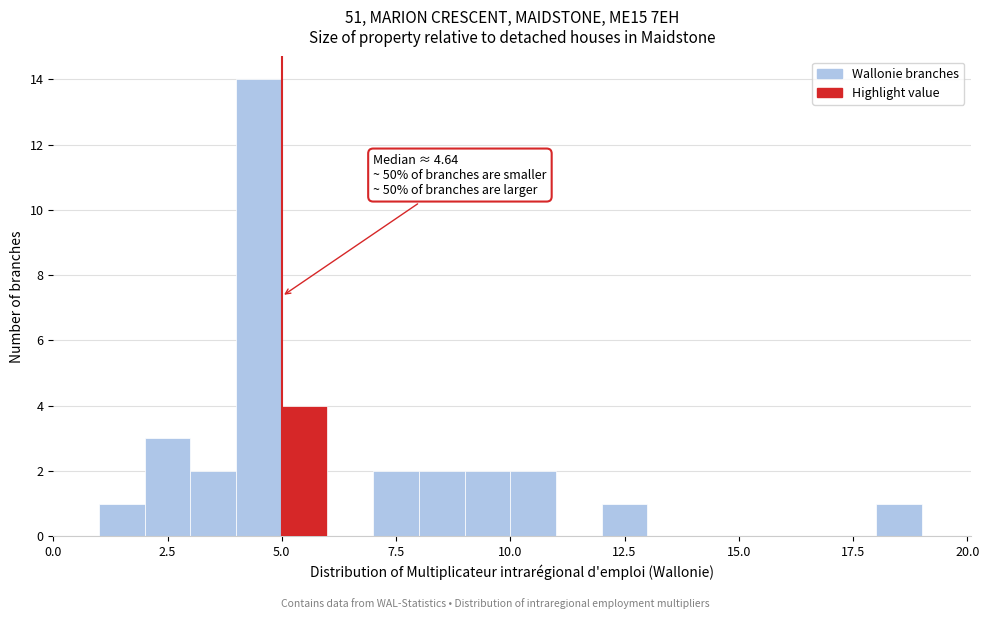

Around what value on the x-axis is the tallest bar? Give the approximate position of its centre, as read against the axis.

4.5